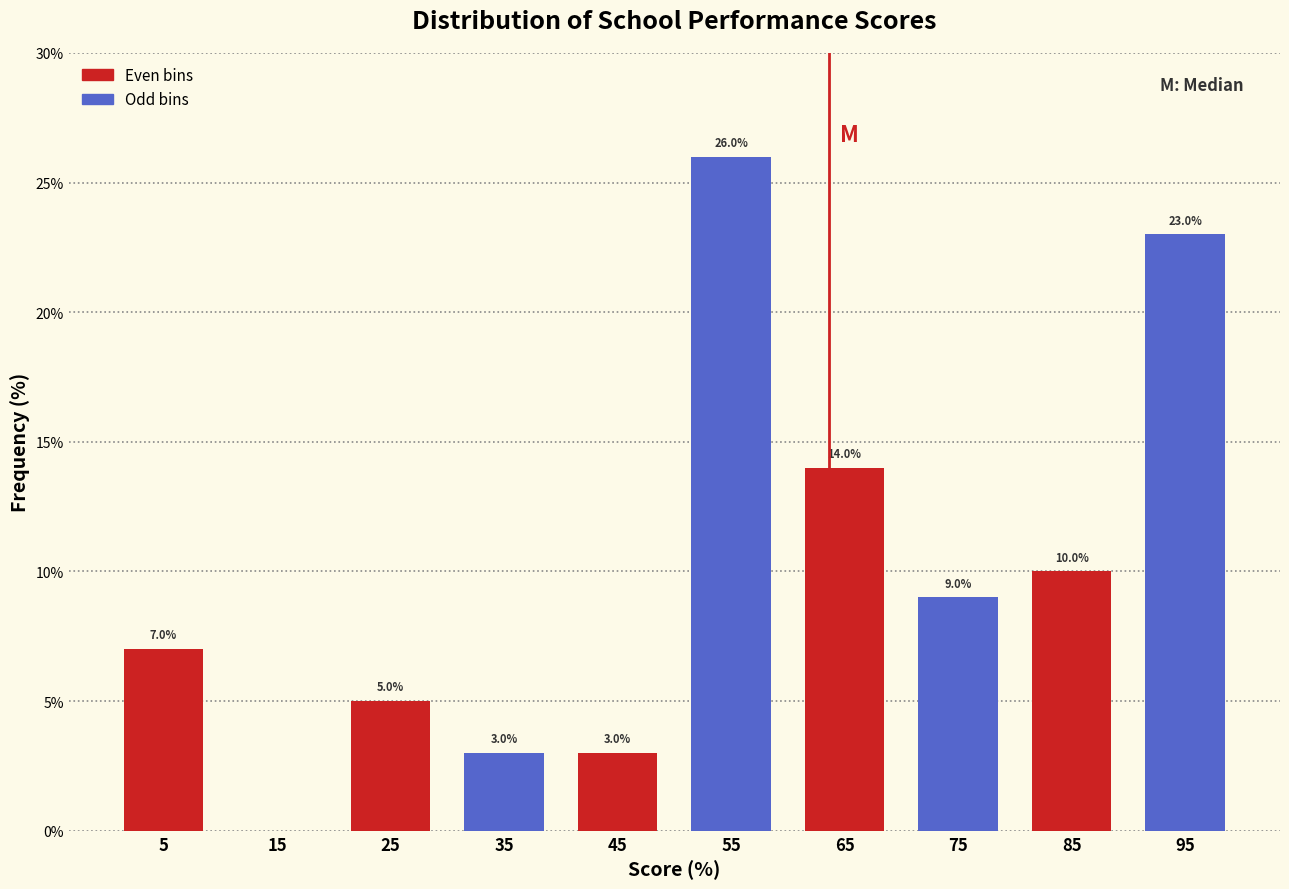

Which range on the x-axis has the tallest bar?

50 to 60